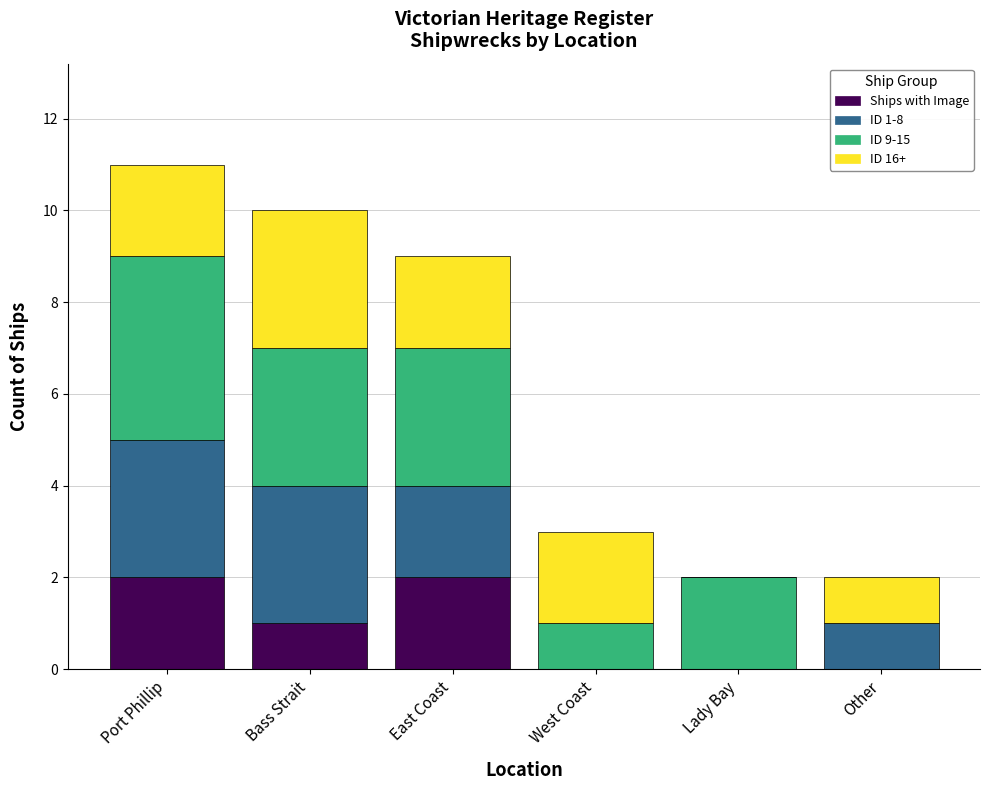

What is the total value across all series at Port Phillip?

11